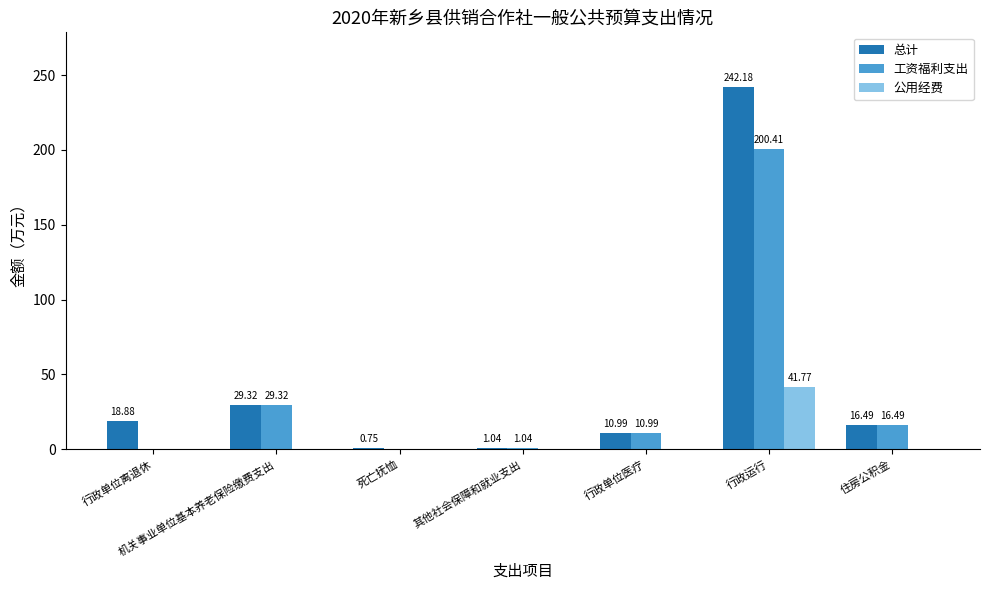

Which series has the widest spread of values?

总计